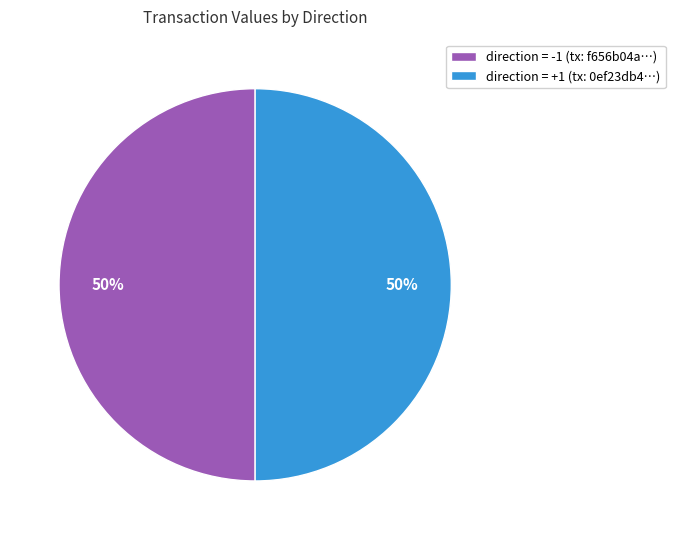

Combined, do direction = -1 (tx: f656b04a…) and direction = +1 (tx: 0ef23db4…) account for over 50%?

Yes